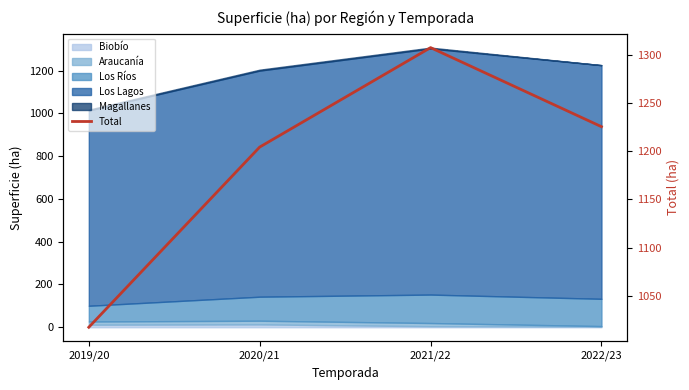

What is the change in value from 2019/20 to 2021/22?

+290.0